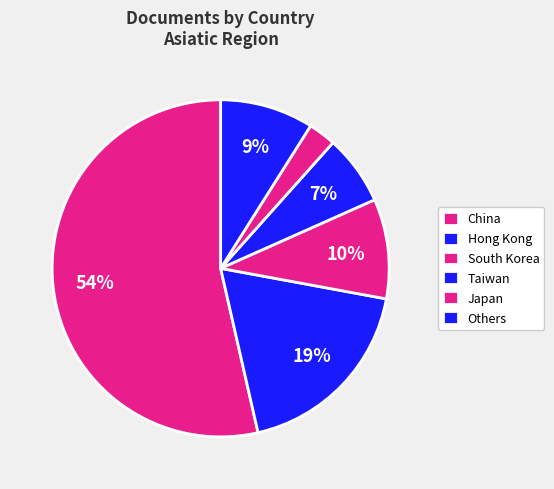

What is the largest slice in the pie chart?

China